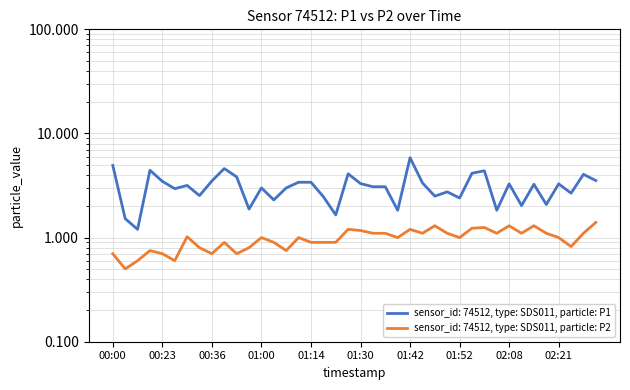

Is the value of P2 at 00:08 greater than the value of P1 at 01:14?

No